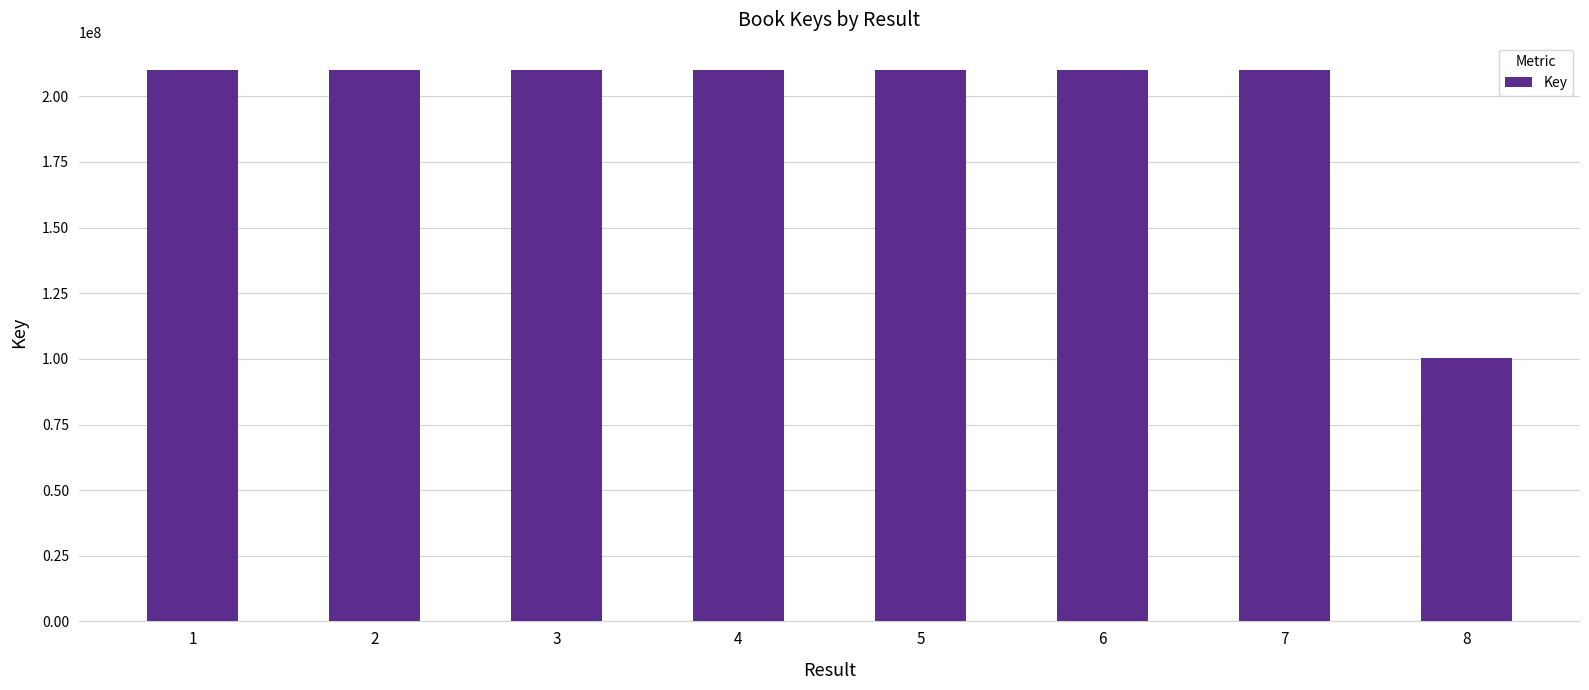

Approximately how many times larger is the value at 5 compared to 2?

1.0